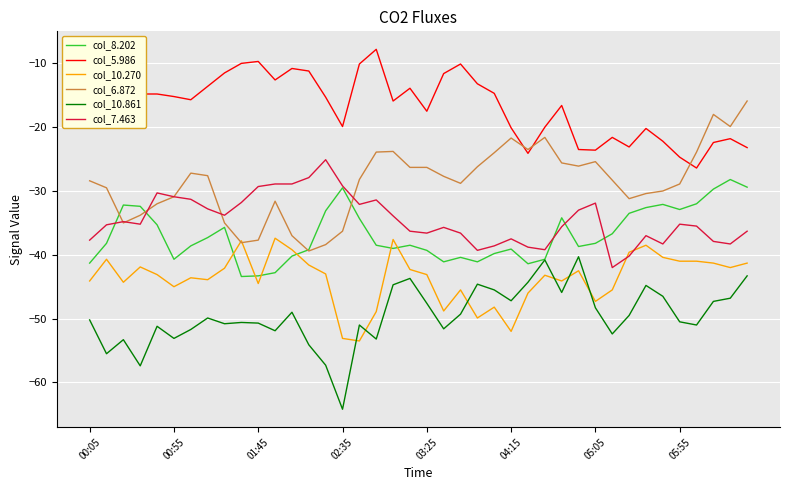

True or false: col_5.986 and col_8.202 intersect in this chart.

False